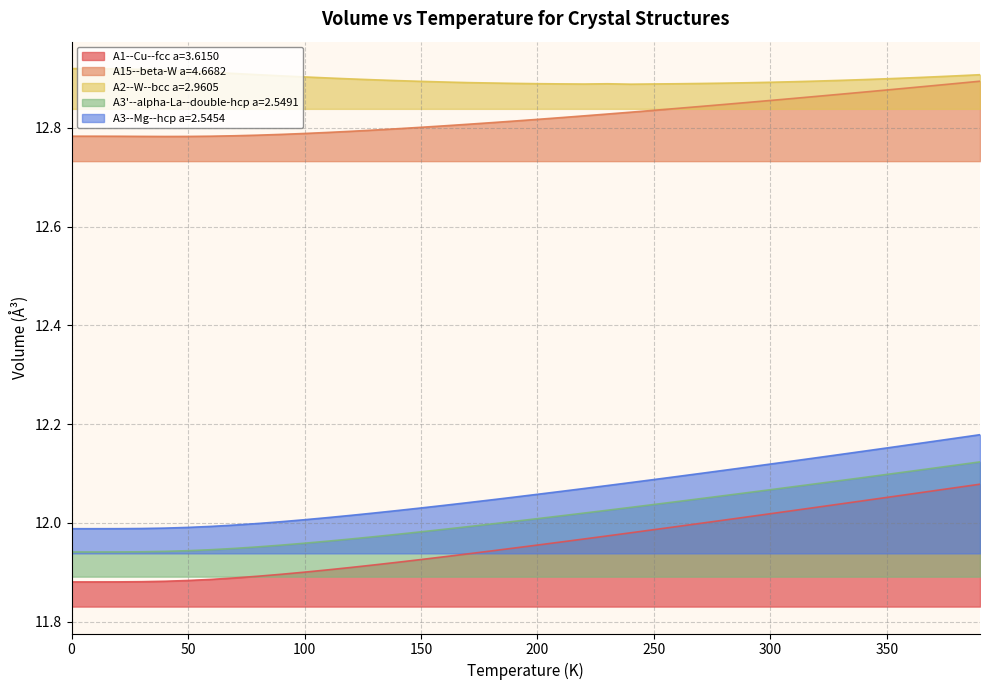

What is the greatest value displayed?

12.9